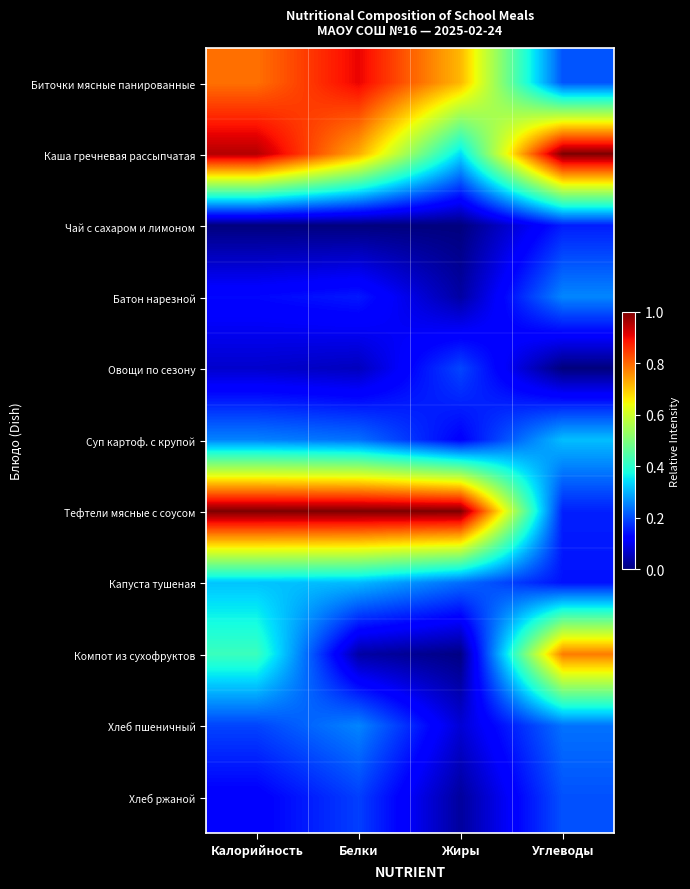

What is the spread (max minus min) of values at Углеводы?

1.0